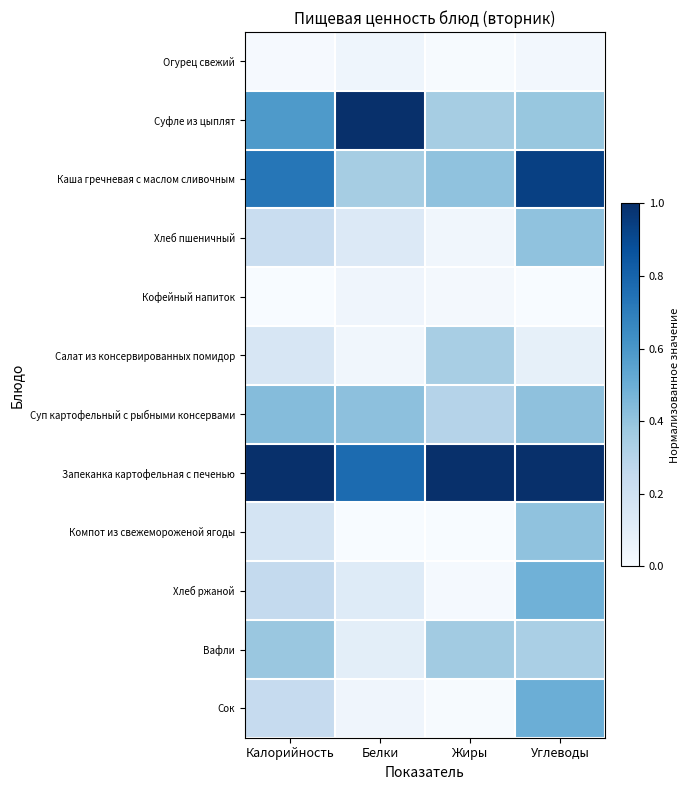

Which has a higher value, Жиры or Калорийность?

Калорийность